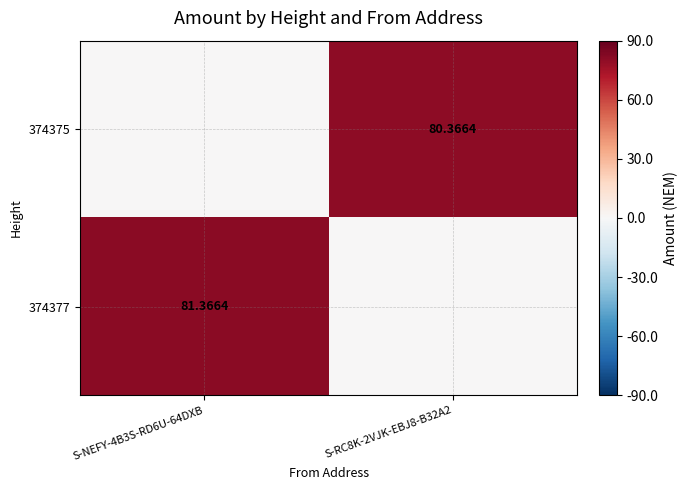

At which category is the sum across all series the highest?

S-NEFY-4B3S-RD6U-64DXB